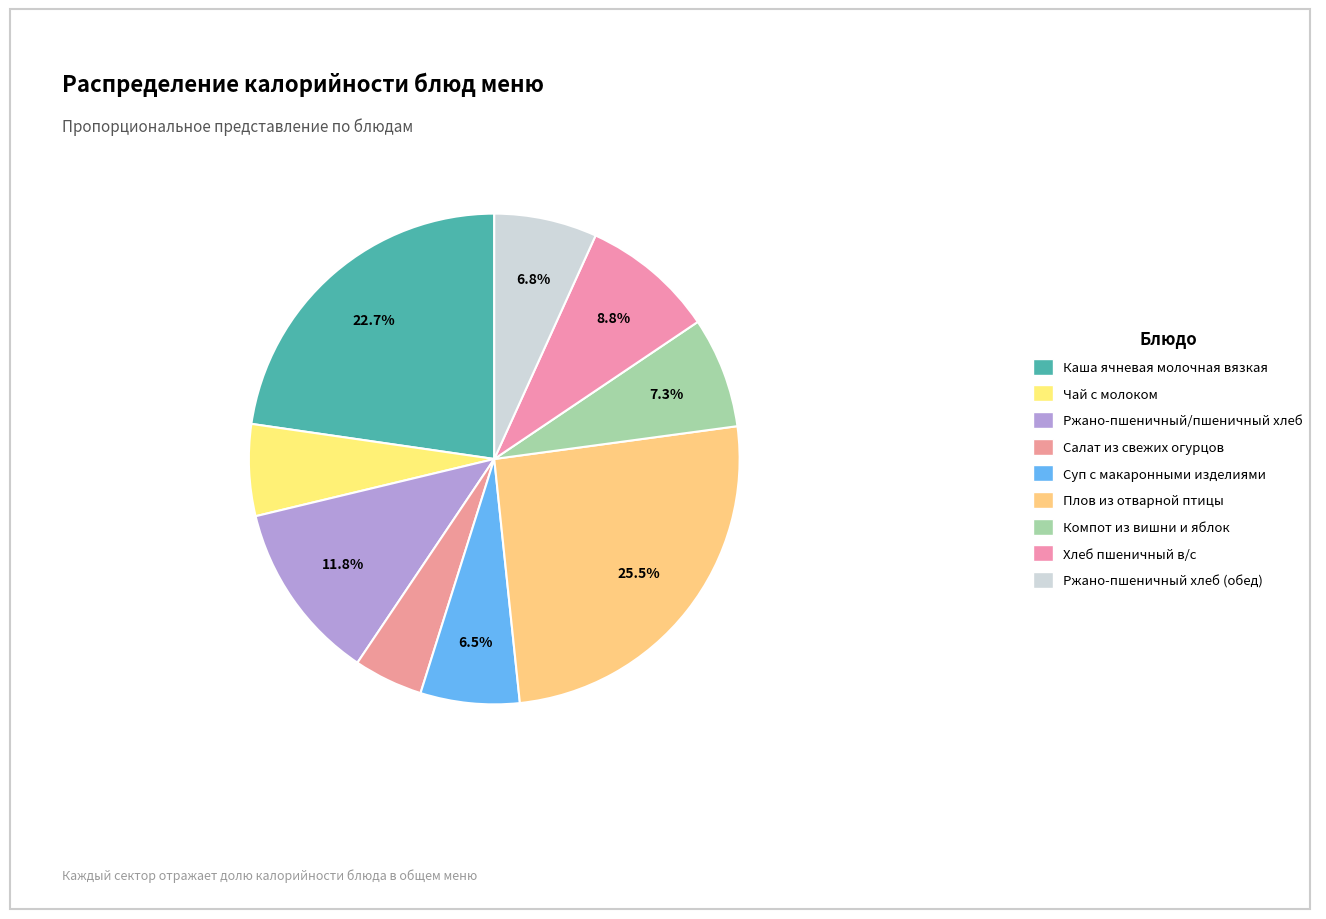

Count the number of slices in the pie.

9